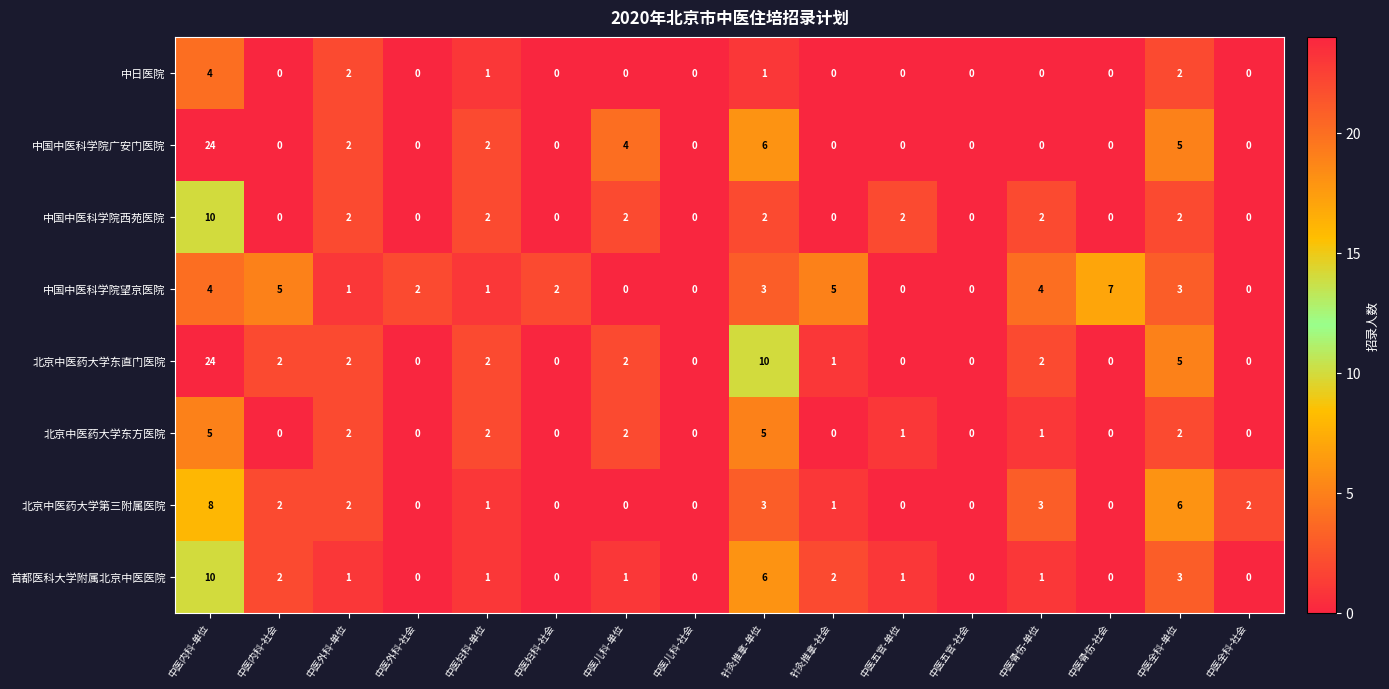

At how many categories does at least one series exceed 18?

1